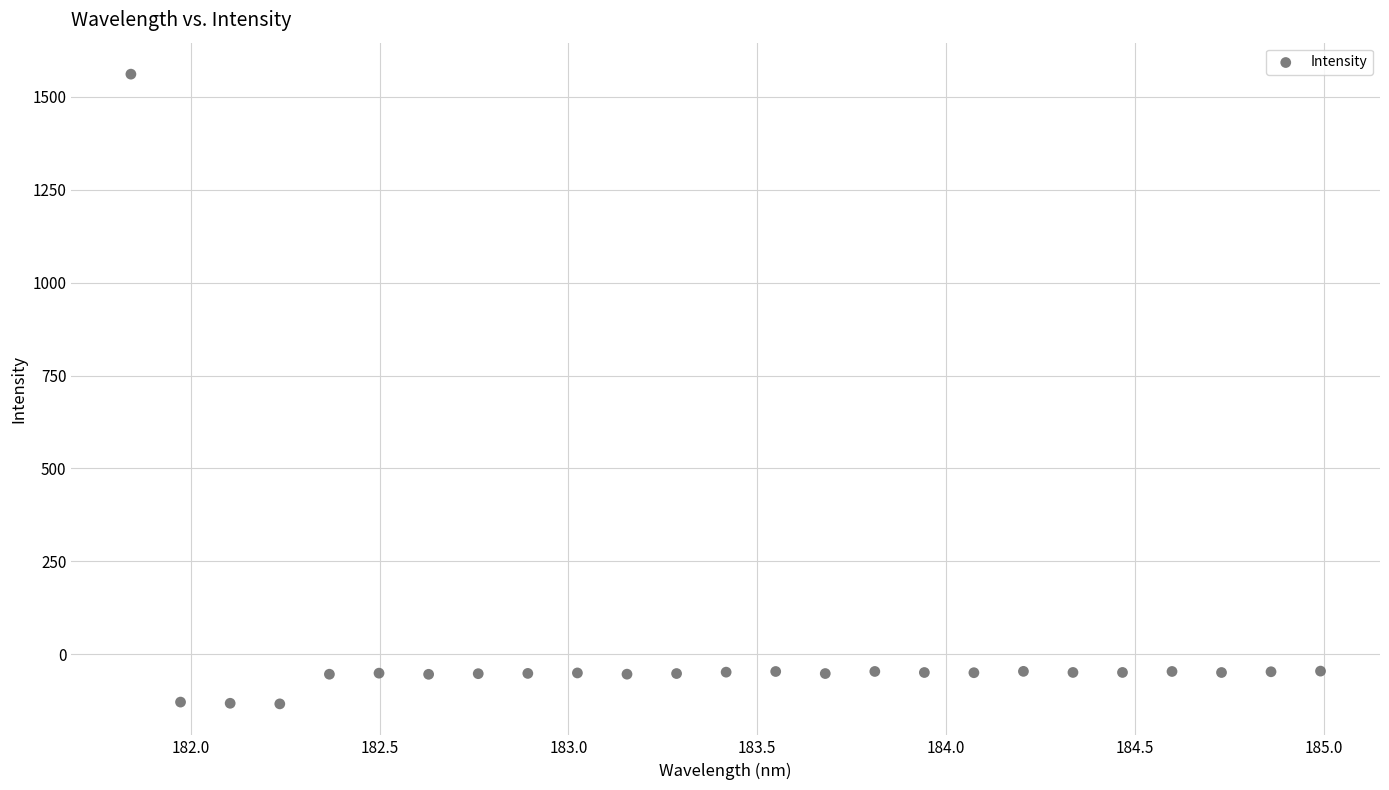

What is the range of Y values (max minus min)?

1694.0